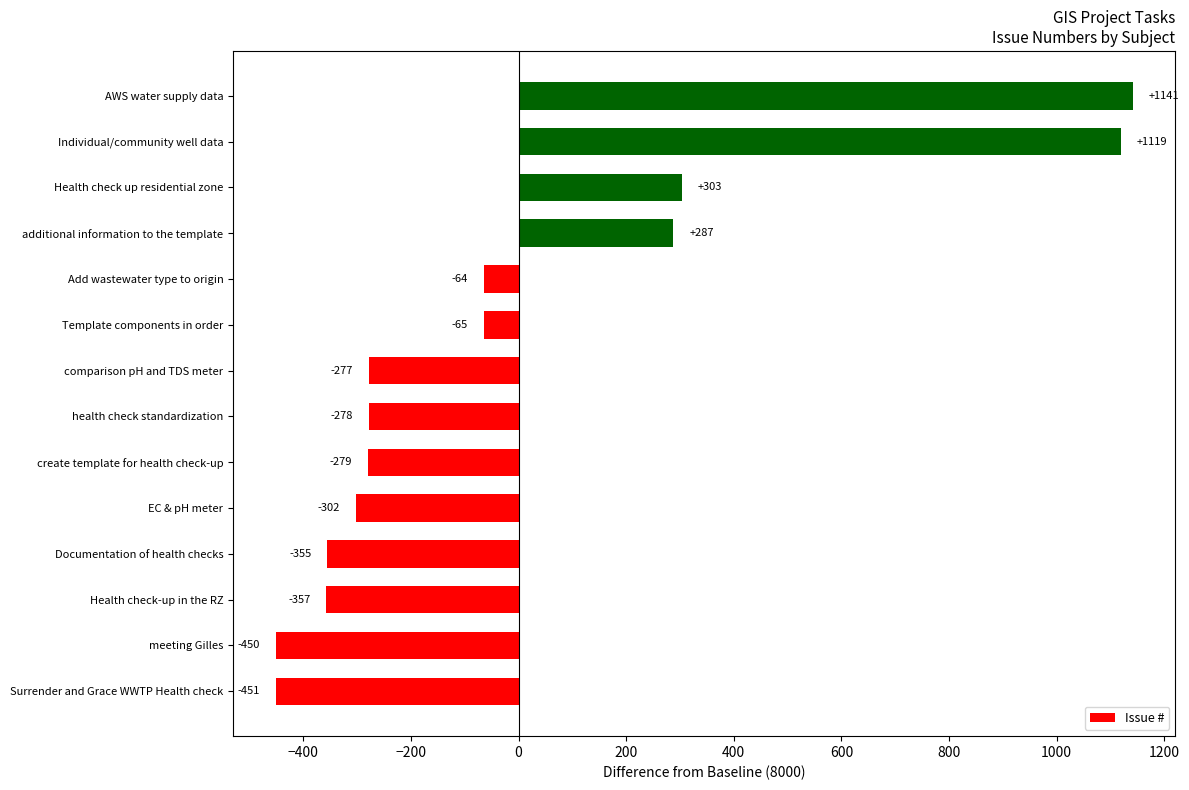

At which label is the value closest to 345?

Health check up residential zone